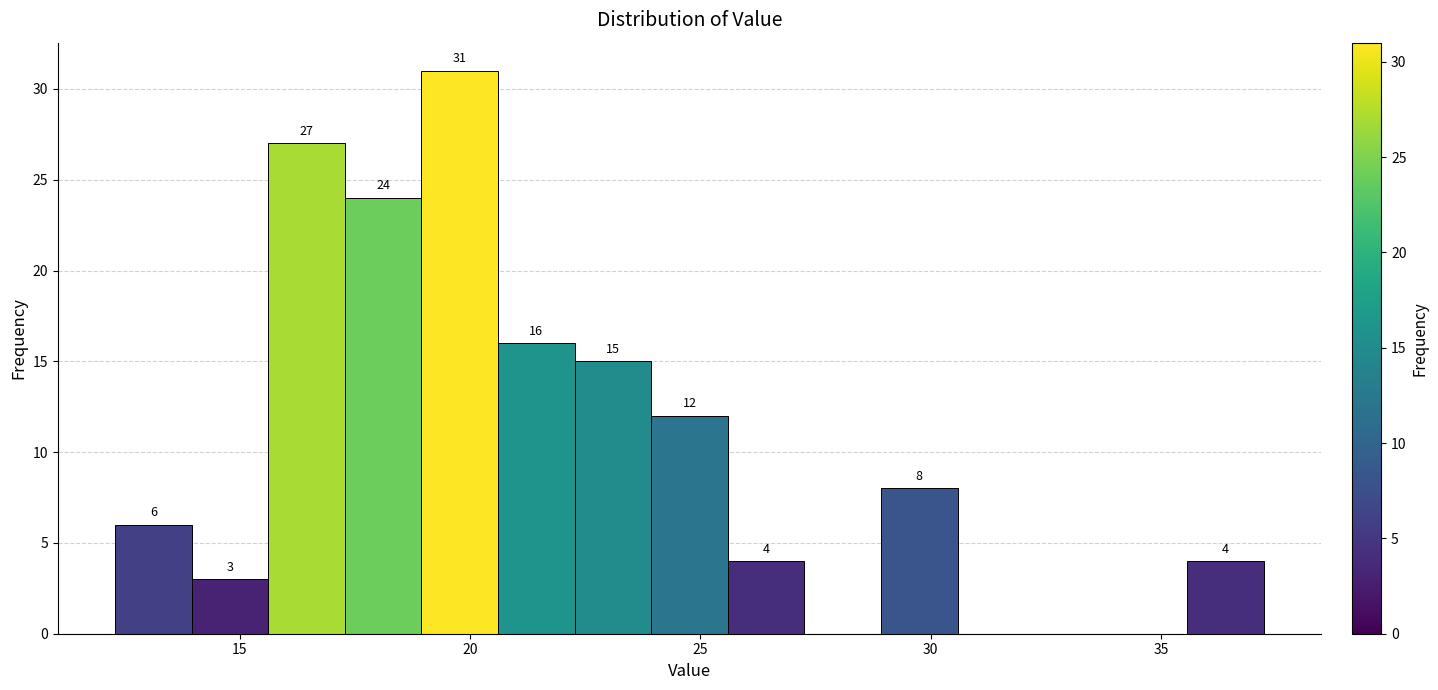

Around what value on the x-axis is the tallest bar? Give the approximate position of its centre, as read against the axis.

20.0